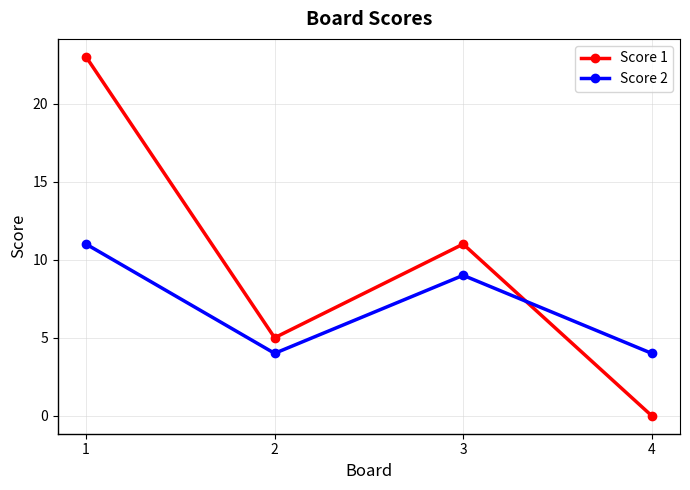

What is the difference between the highest and lowest values at 1?

12